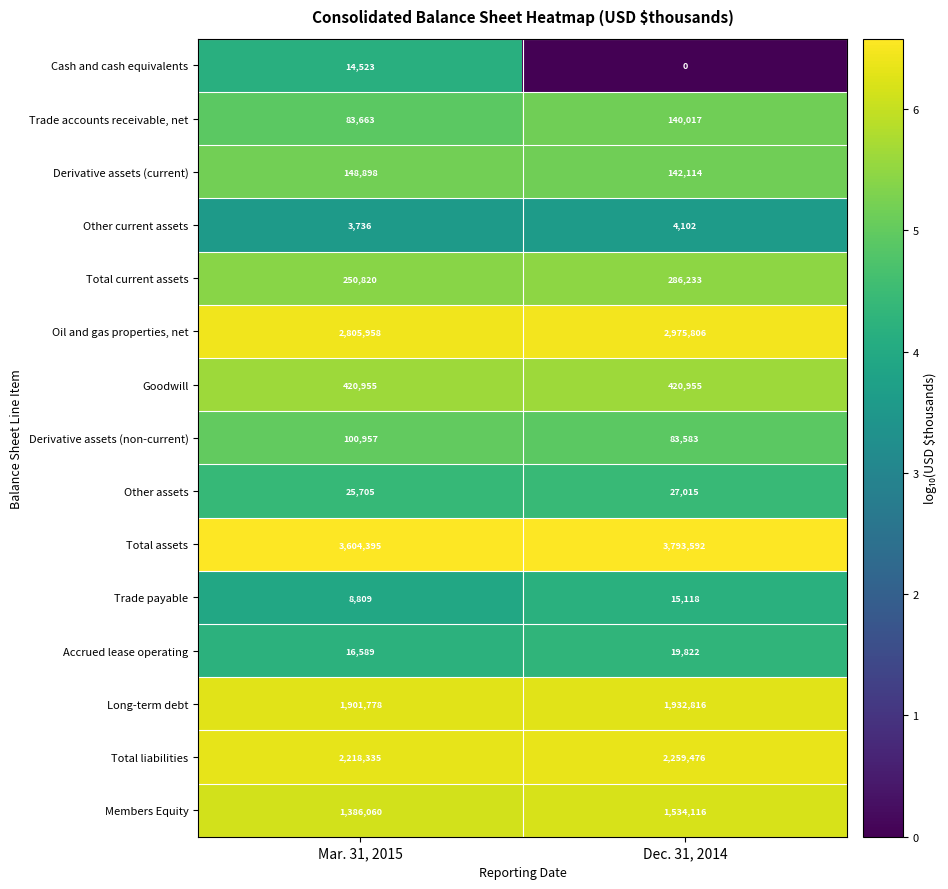

Is it true that Total liabilities equals 2218335 at Mar. 31, 2015?

True